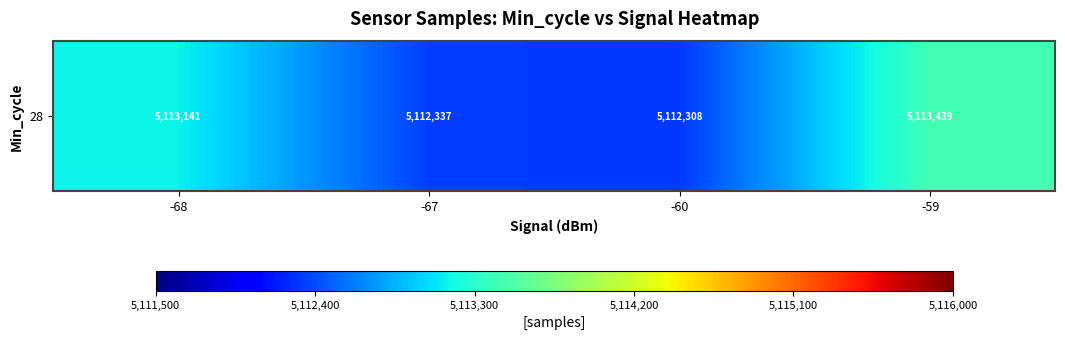

How many values are below 5113141?

2